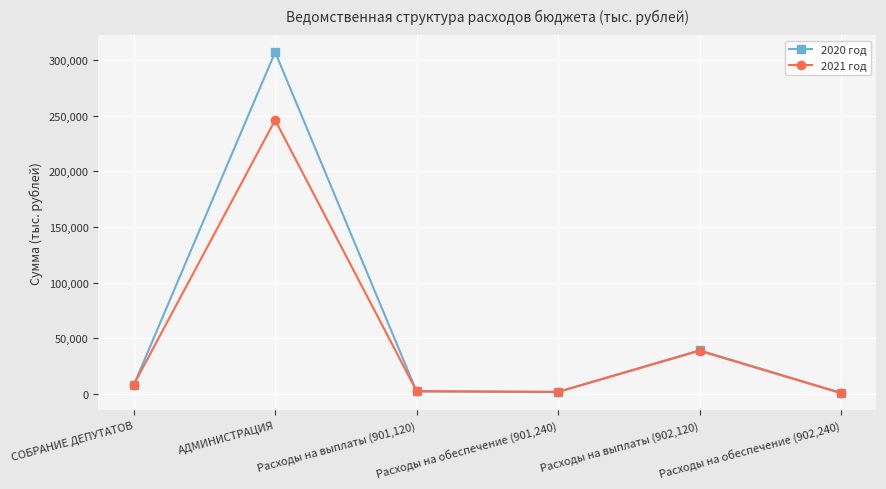

Is it true that 2020 год equals 39147.9 at Расходы на выплаты (902,120)?

True